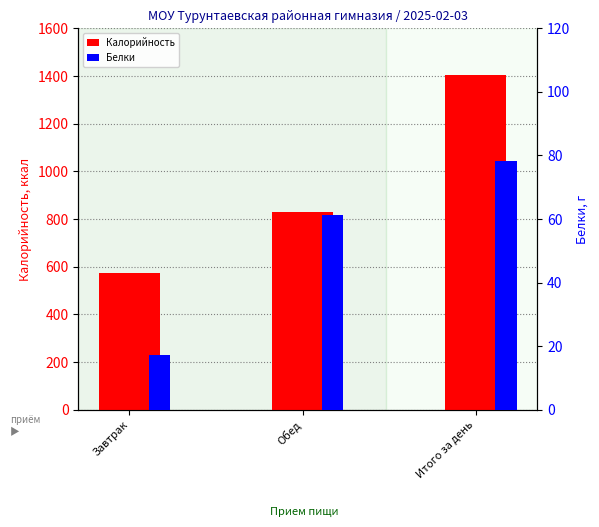

What is the spread (max minus min) of values at Завтрак?

556.3